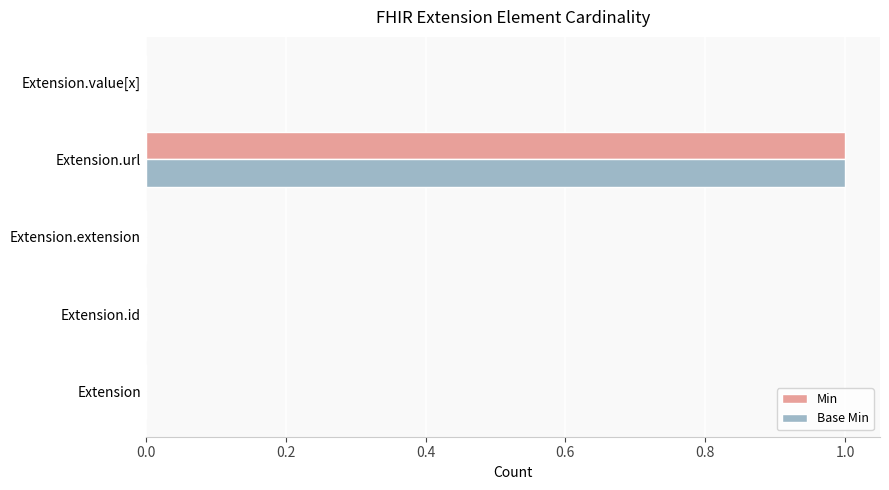

Is it true that Min equals 0 at Extension.id?

True